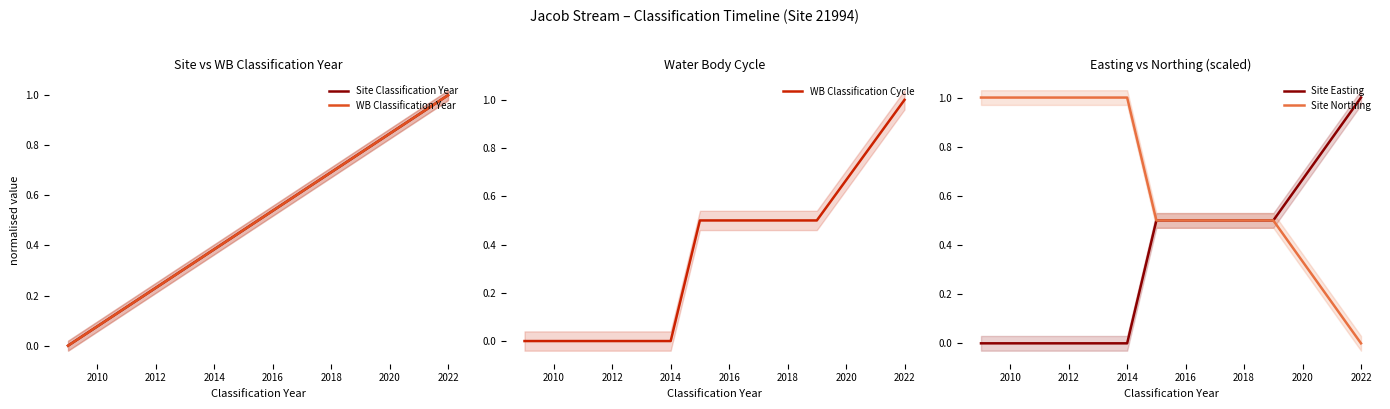

Is it true that WB Classification Cycle equals 0.0 at 2014?

True